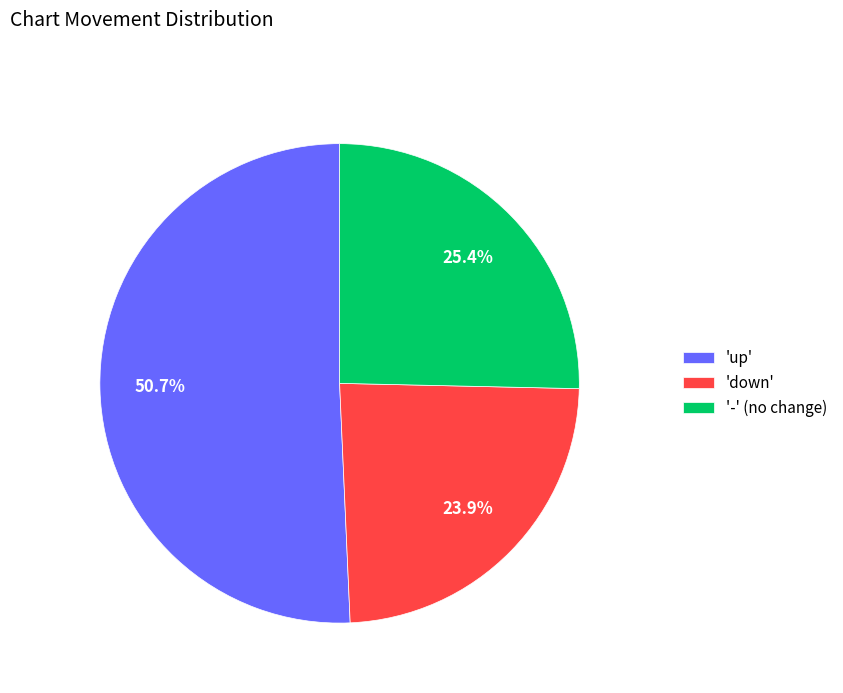

What is the ratio of the value at '-' (no change) to the value at 'down'?

1.1